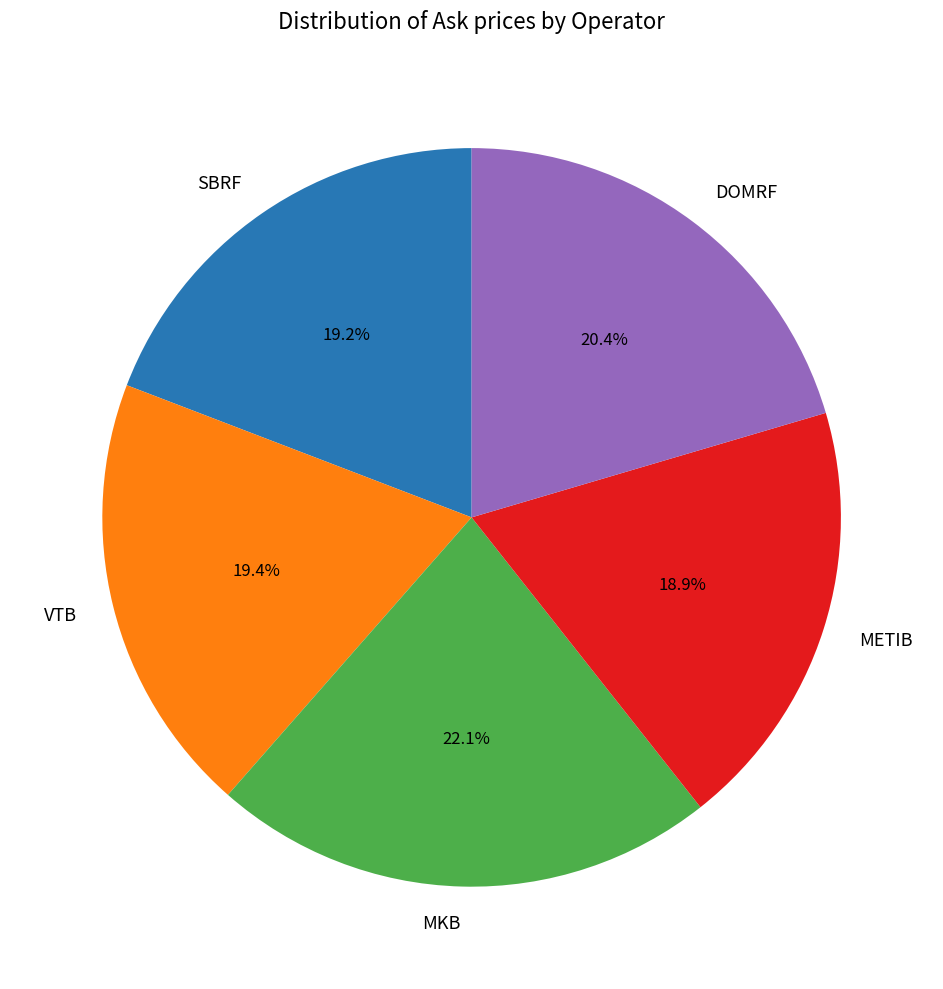

Is MKB the majority of the pie?

No